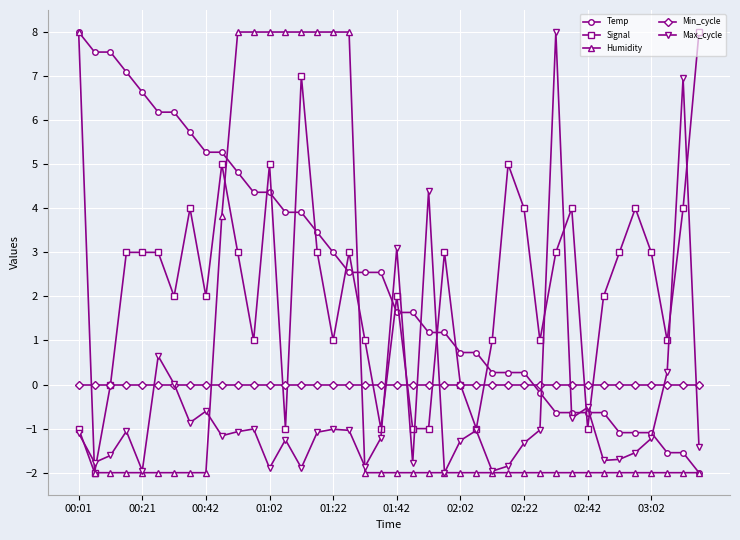

After their last crossing, which series has the higher values: Signal or Temp?

Signal